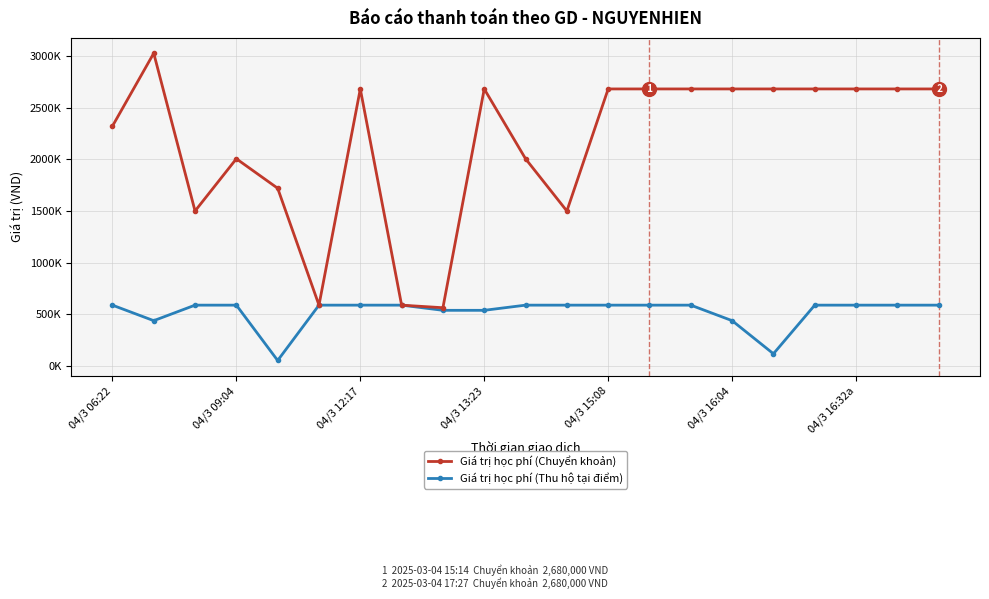

True or false: Giá trị học phí (Thu hộ tại điểm) and Giá trị học phí (Chuyển khoản) cross at least once.

False